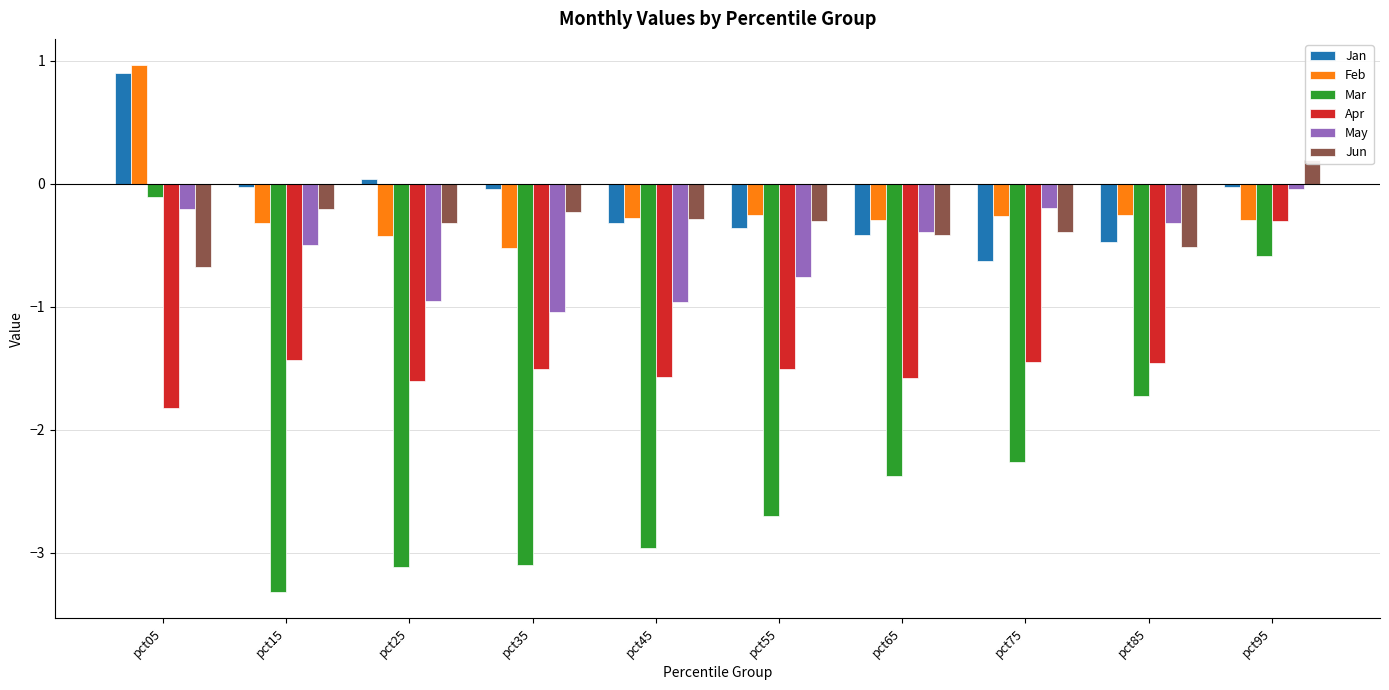

Count the number of data series in this chart.

6